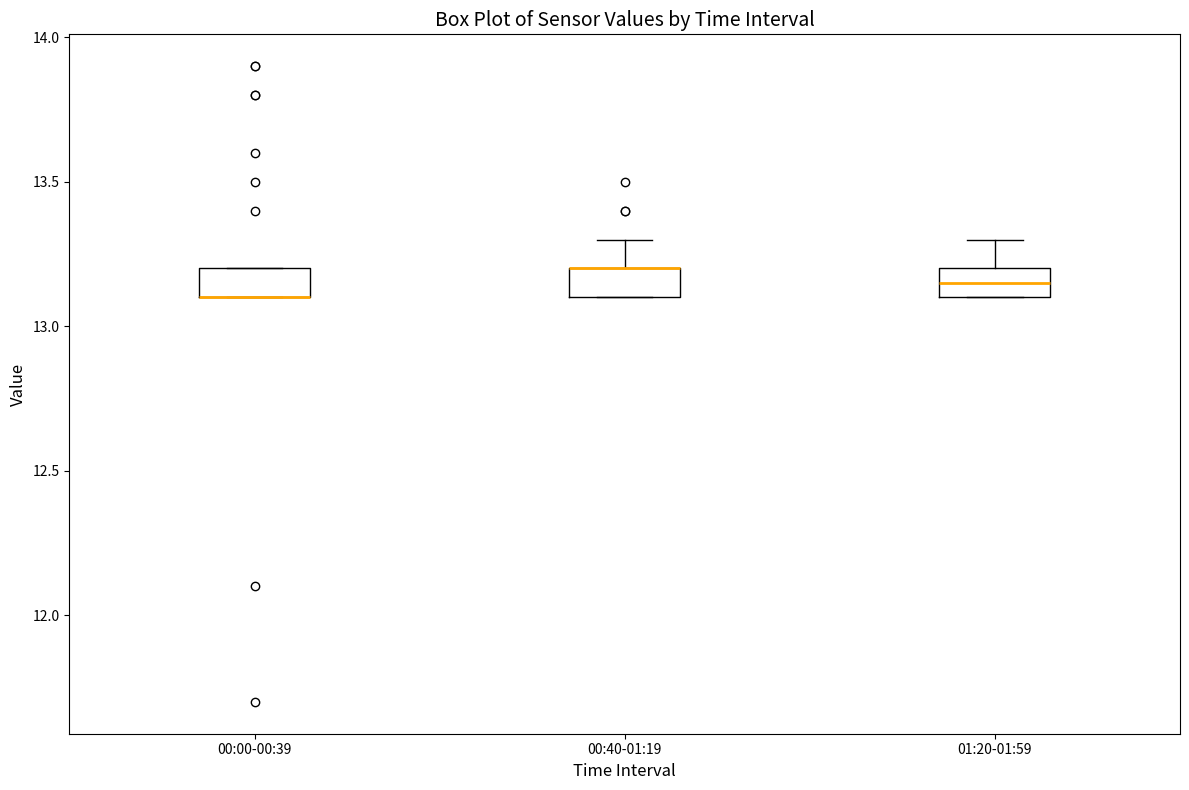

Reading left to right, transcribe this box plot: for each box, give where its median line is, the range the box spans, and where its two whiskers end, as read against the y-axis. The values are not printed on the chart, so give them approximately, as read against the axis.

00:00-00:39: median 13.10 (drawn on the box's lower edge), box 13.10 to 13.20, whiskers 13.10 to 13.20
00:40-01:19: median 13.20 (drawn on the box's upper edge), box 13.10 to 13.20, whiskers 13.10 to 13.30
01:20-01:59: median 13.15, box 13.10 to 13.20, whiskers 13.10 to 13.30